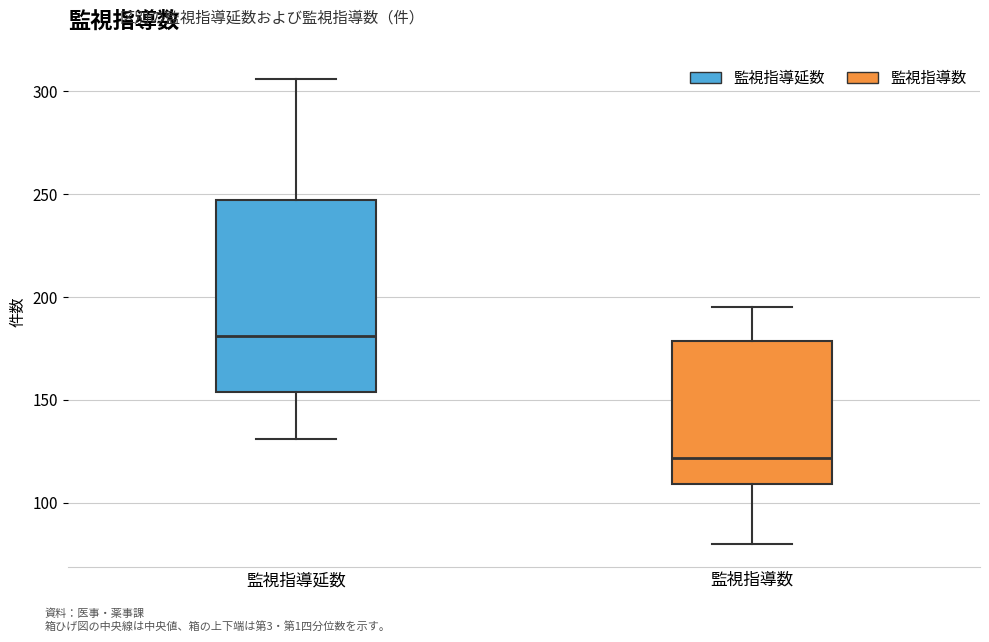

Reading left to right, transcribe this box plot: for each box, give where its median line is, the range the box spans, and where its two whiskers end, as read against the y-axis. The values are not printed on the chart, so give them approximately, as read against the axis.

監視指導延数: median 180, box 155 to 245, whiskers 130 to 305
監視指導数: median 120, box 110 to 180, whiskers 80 to 195